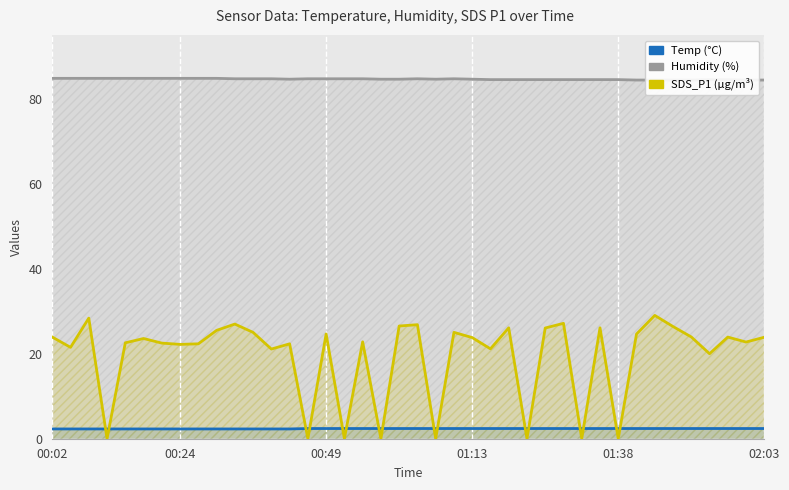

At which category is the sum across all series the highest?

33